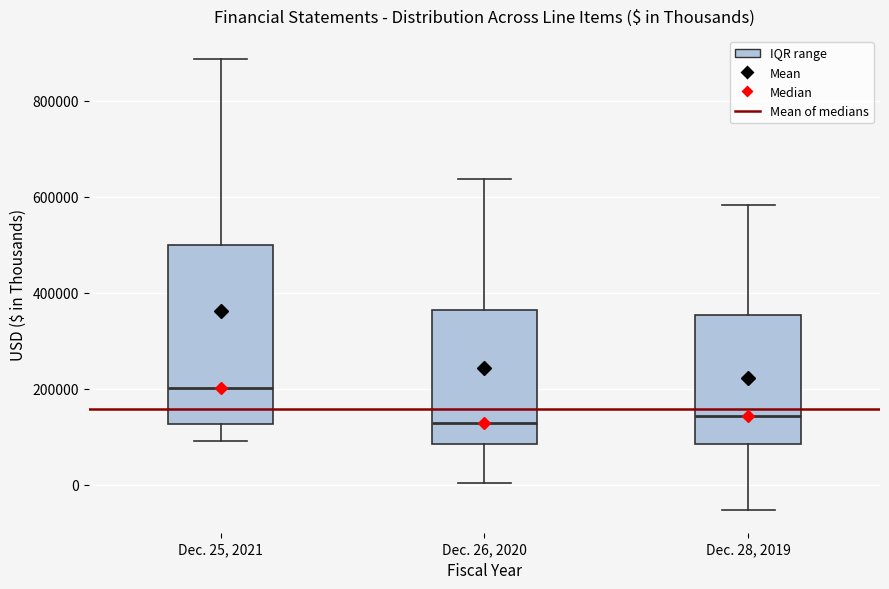

Which box has the highest median line?

Dec. 25, 2021